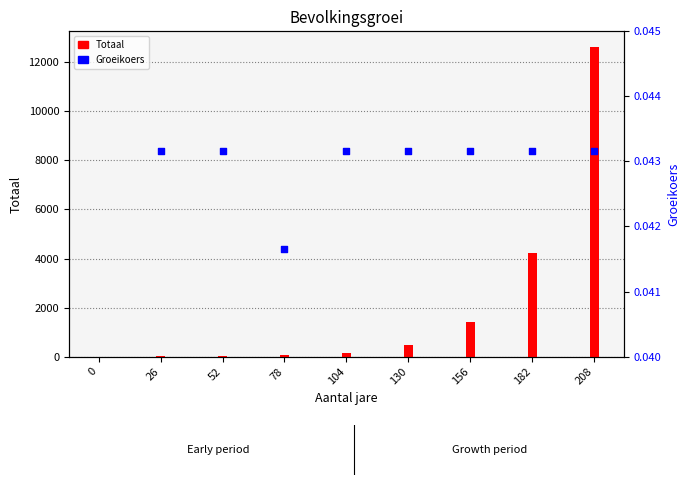

What are all the series names shown in the legend?

Totaal, Groeikoers